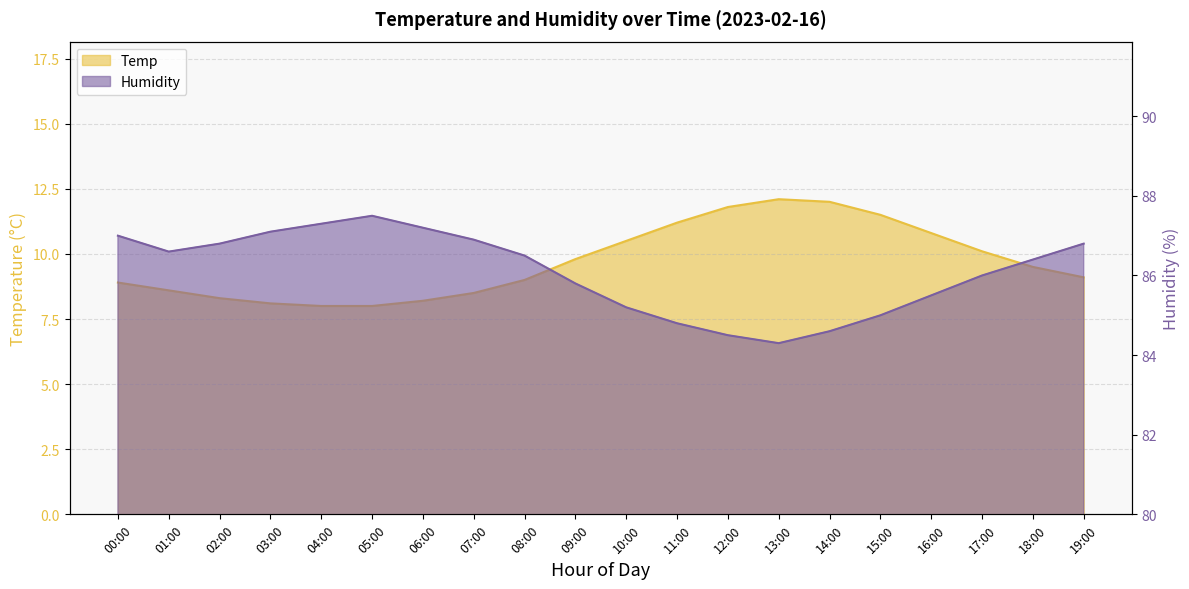

How many interior local peaks does the Temp series have?

1